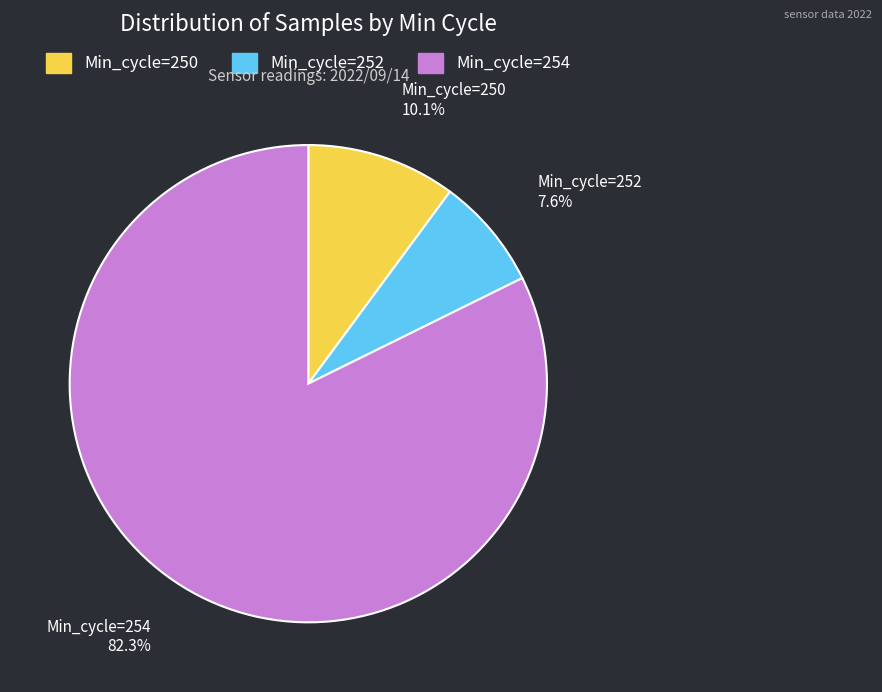

Do Min_cycle=252 and Min_cycle=254 together represent more than half of the pie?

Yes